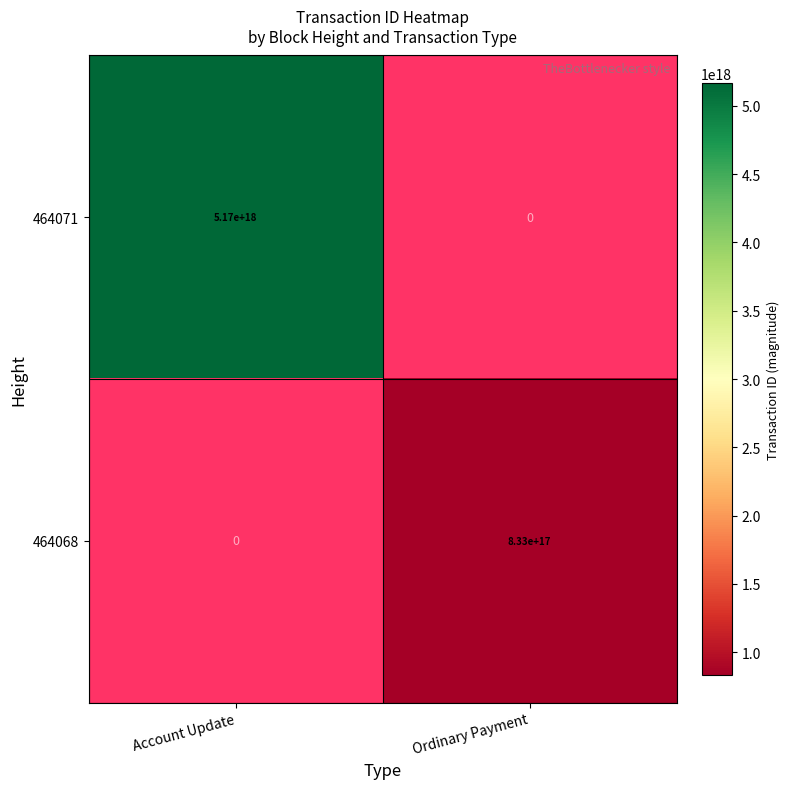

The value of 464068 at Ordinary Payment is 1454034282355464192. True or false?

False